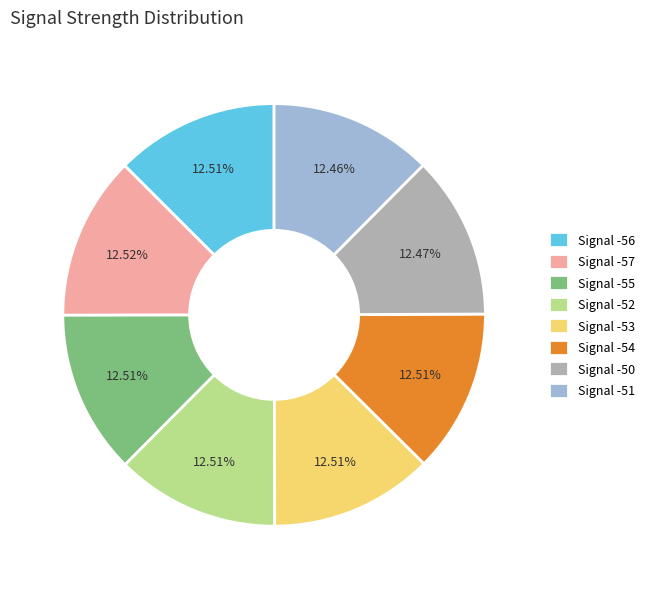

What is the ratio of the value at Signal -51 to the value at Signal -54?

1.0